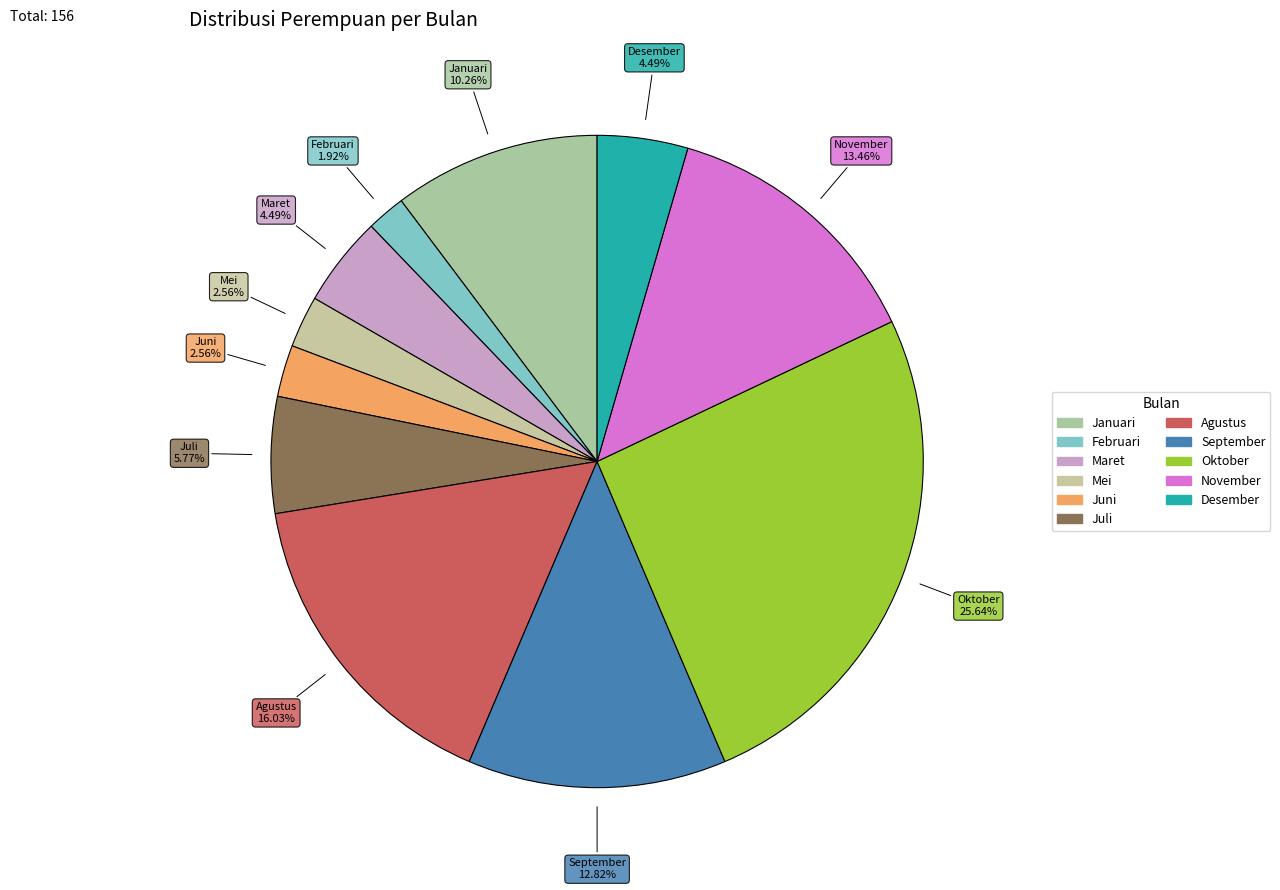

To the nearest percent, what is the combined percentage of Januari and Juli?

16%